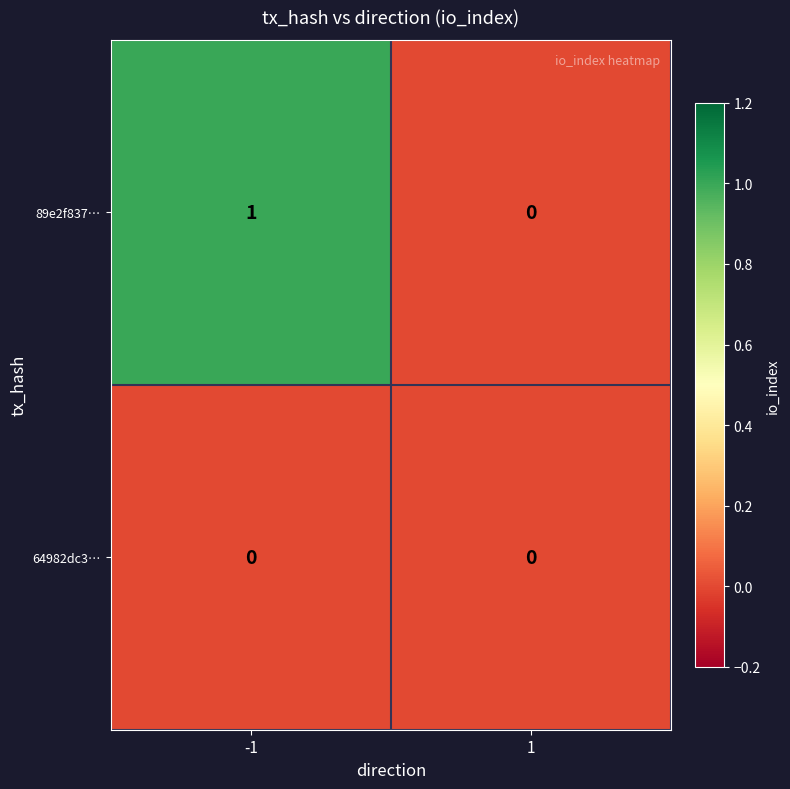

Which series changed the most between -1 and 1?

89e2f837…